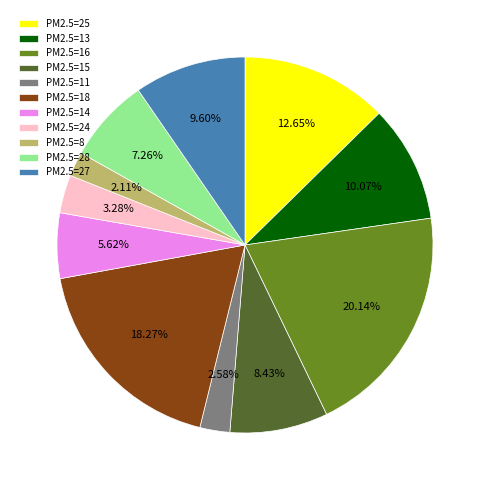

Combined, do PM2.5=13 and PM2.5=16 account for over 50%?

No